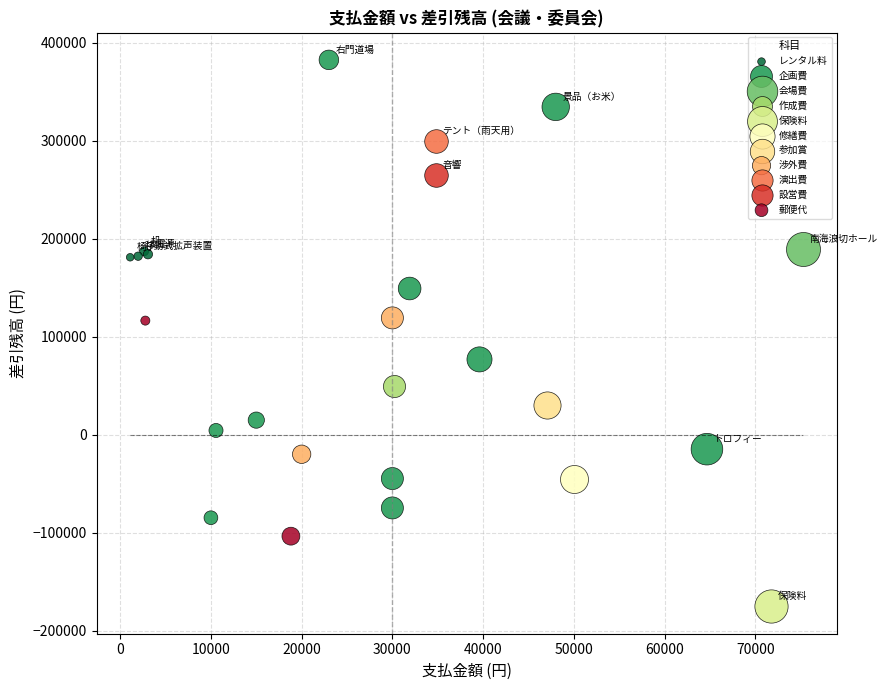

What are all the series names shown in the legend?

レンタル料, 企画費, 会場費, 作成費, 保険料, 修繕費, 参加賞, 渉外費, 演出費, 設営費, 郵便代